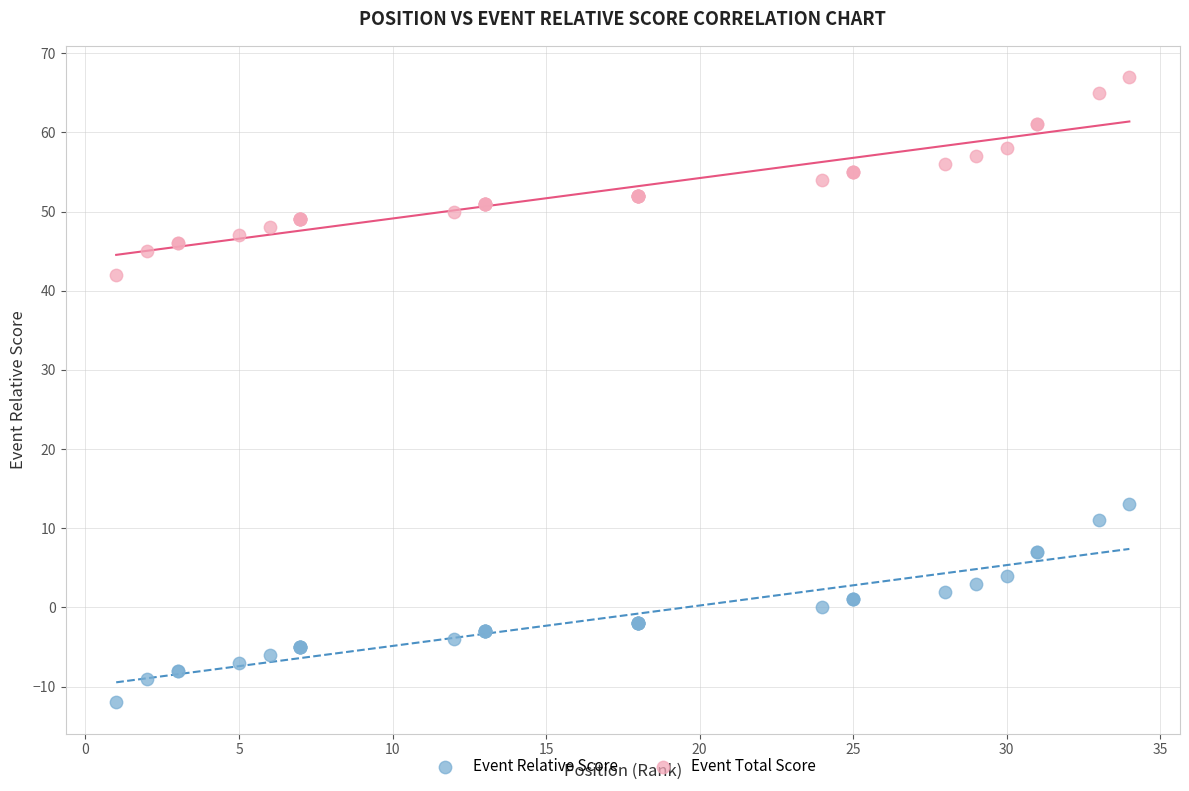

What is the X range (max minus min) for the scatter plot?

33